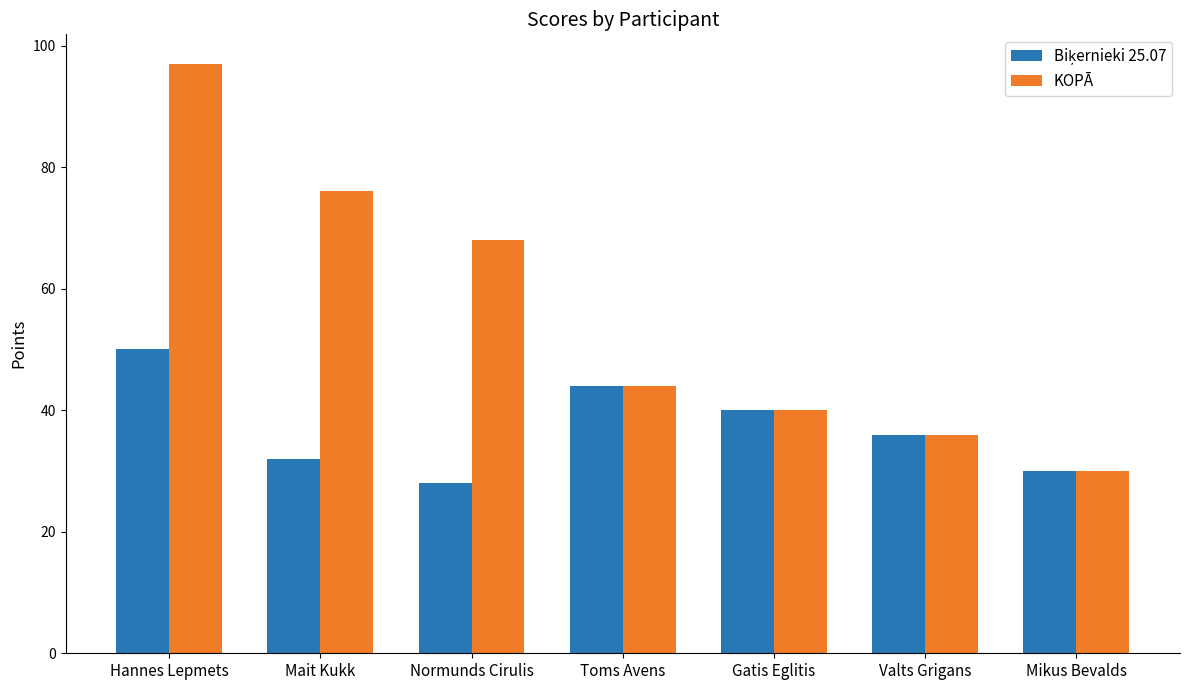

What is the value of the KOPĀ bar at the 5th from the left?

40